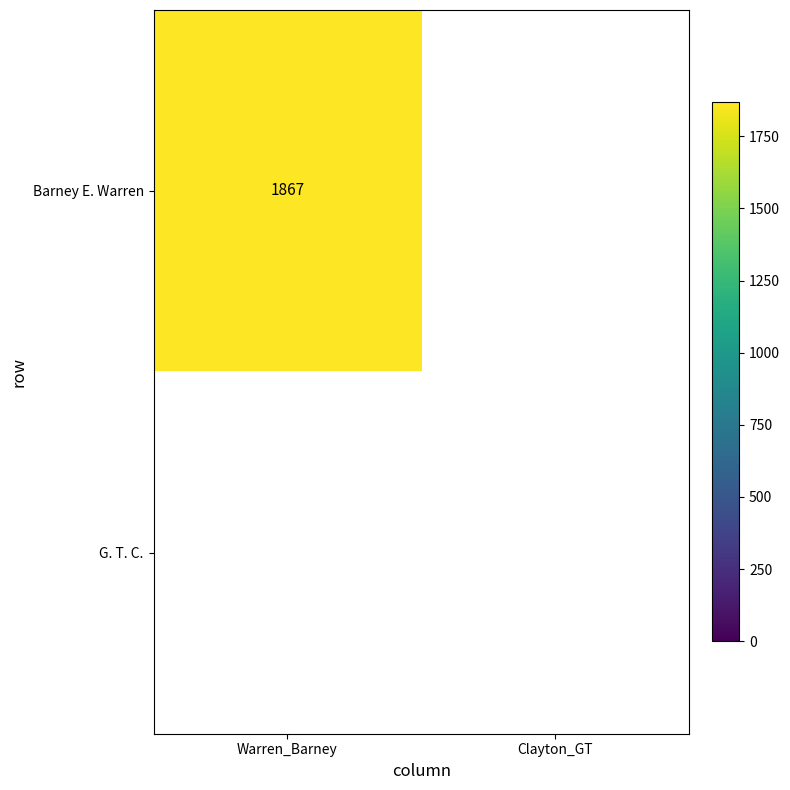

Is it true that Barney E. Warren equals 1867 at Warren_Barney?

True